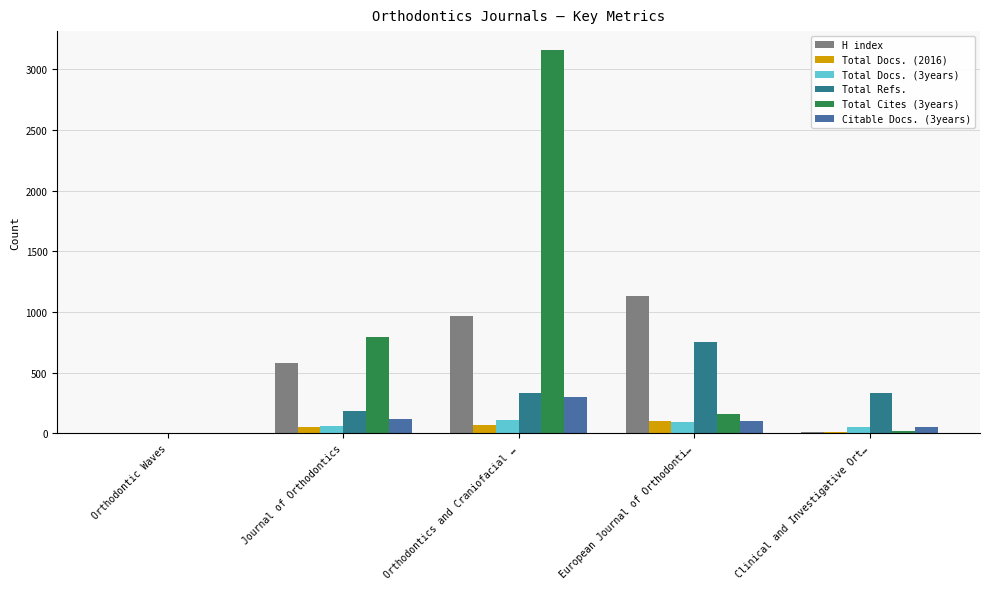

What is the maximum value for Total Docs. (3years)?

107